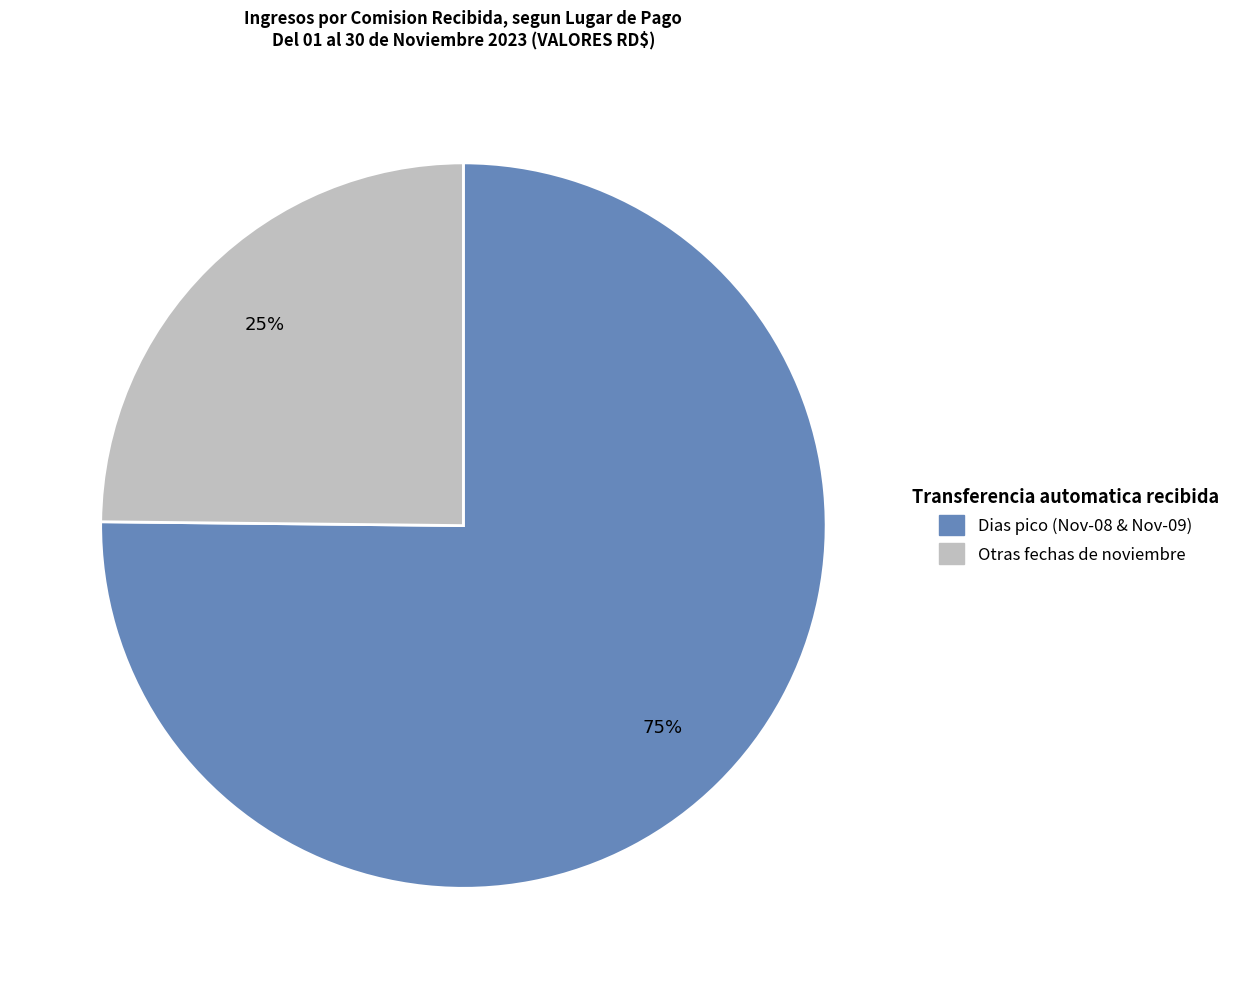

Is there any slice that represents more than half of the pie?

Yes